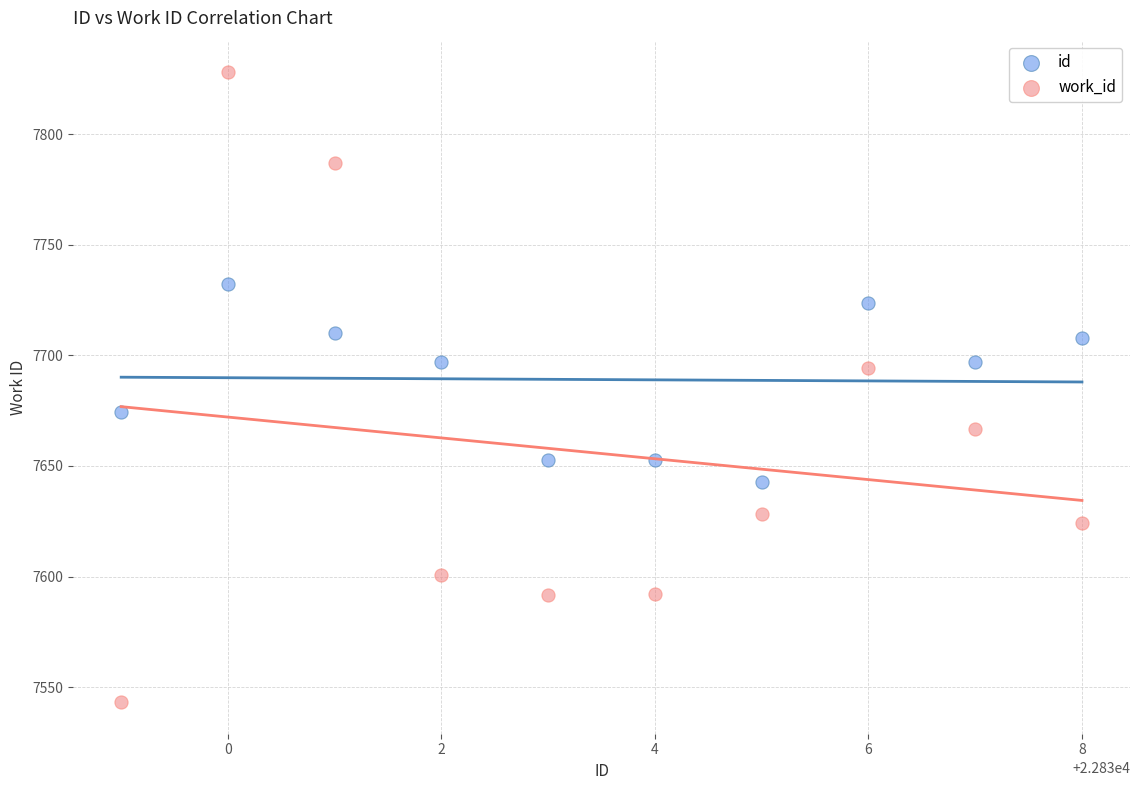

What are all the series names shown in the legend?

id, work_id